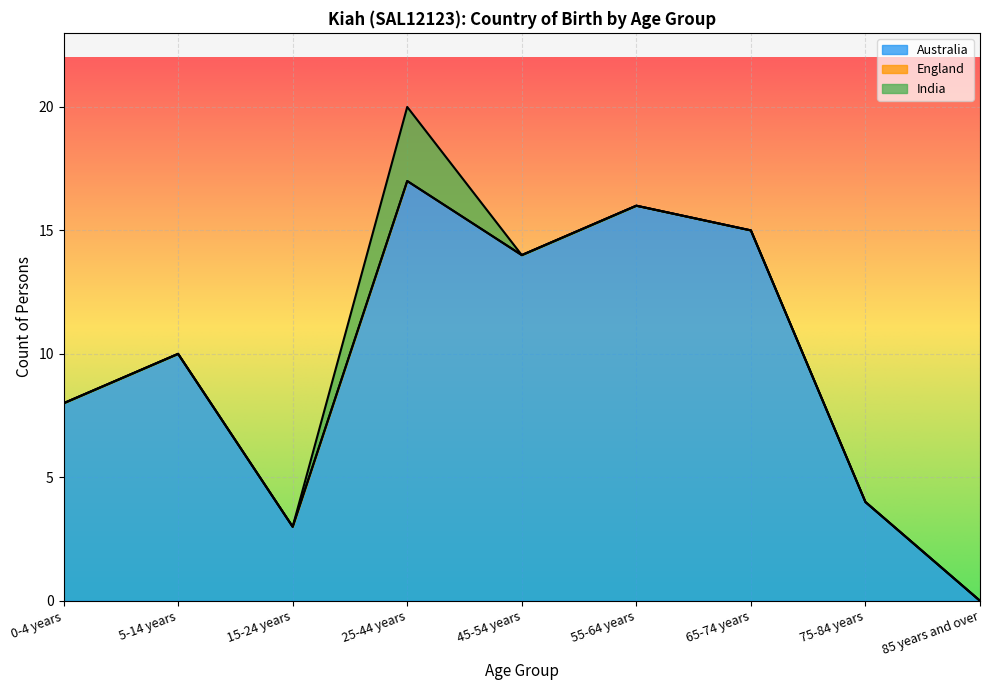

Reading left to right, what are all the values shown in this chart?

Australia: 8	10	3	17	14	16	15	4	0
England: 0	0	0	0	0	0	0	0	0
India: 0	0	0	3	0	0	0	0	0